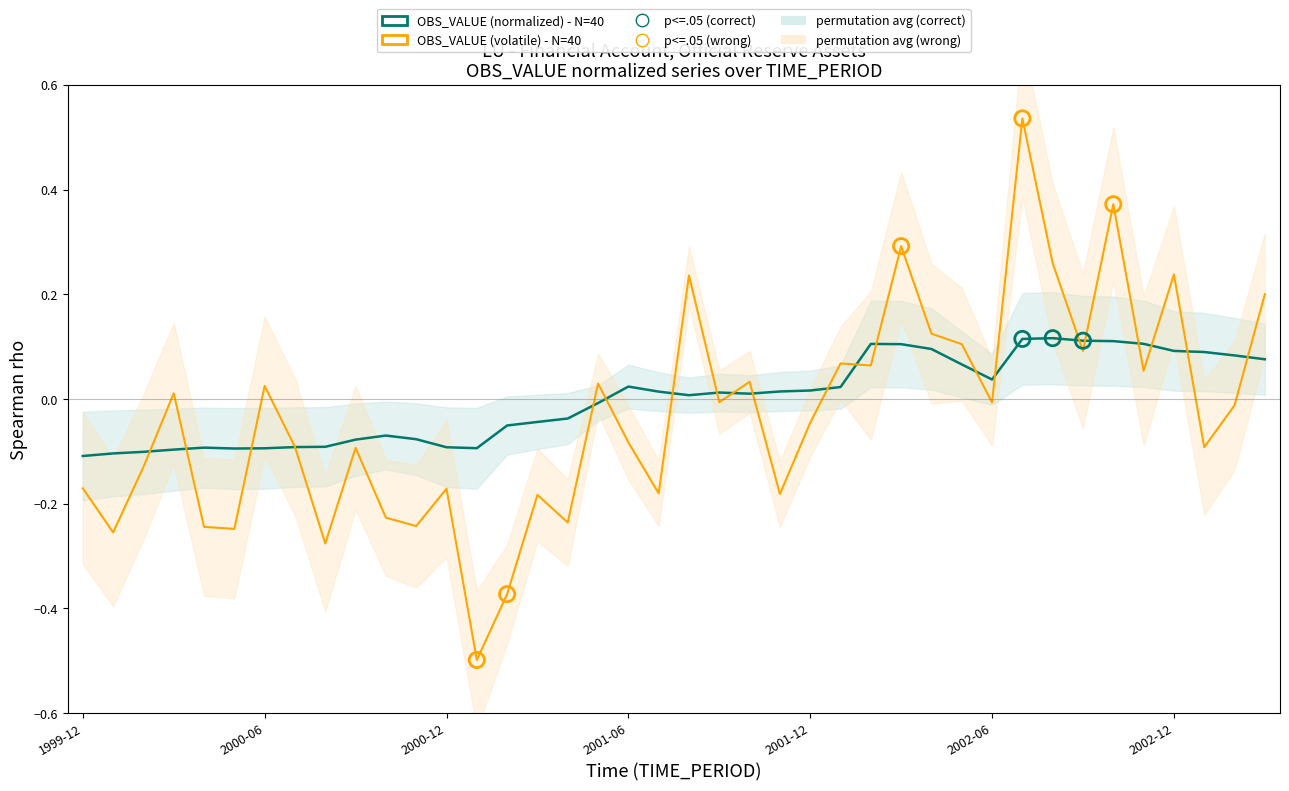

Which has a higher value, 2000-05 or 2002-03?

2002-03